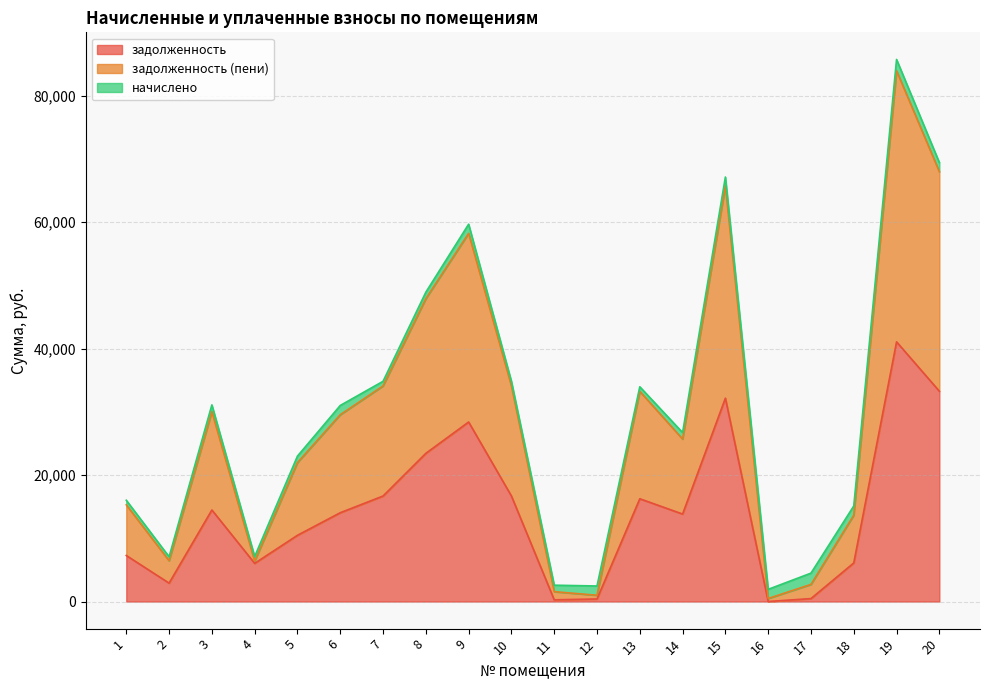

What is the difference between the maximum and second lowest values in the задолженность (пени) series?

83278.7